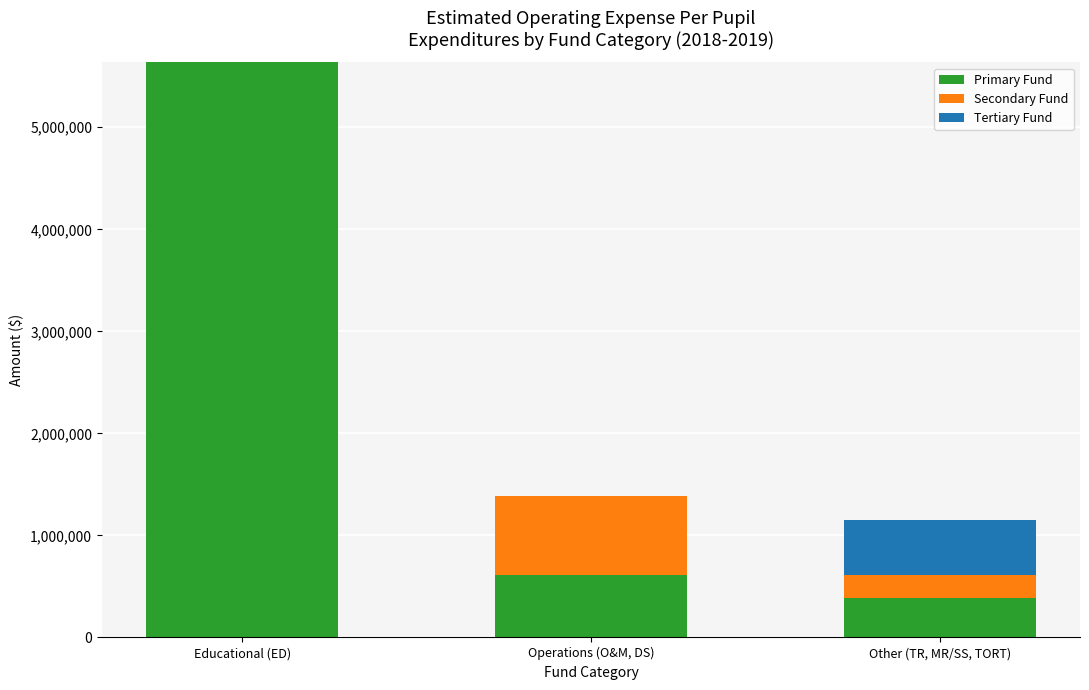

At which label is Primary Fund closest to 3011940?

Operations (O&M, DS)